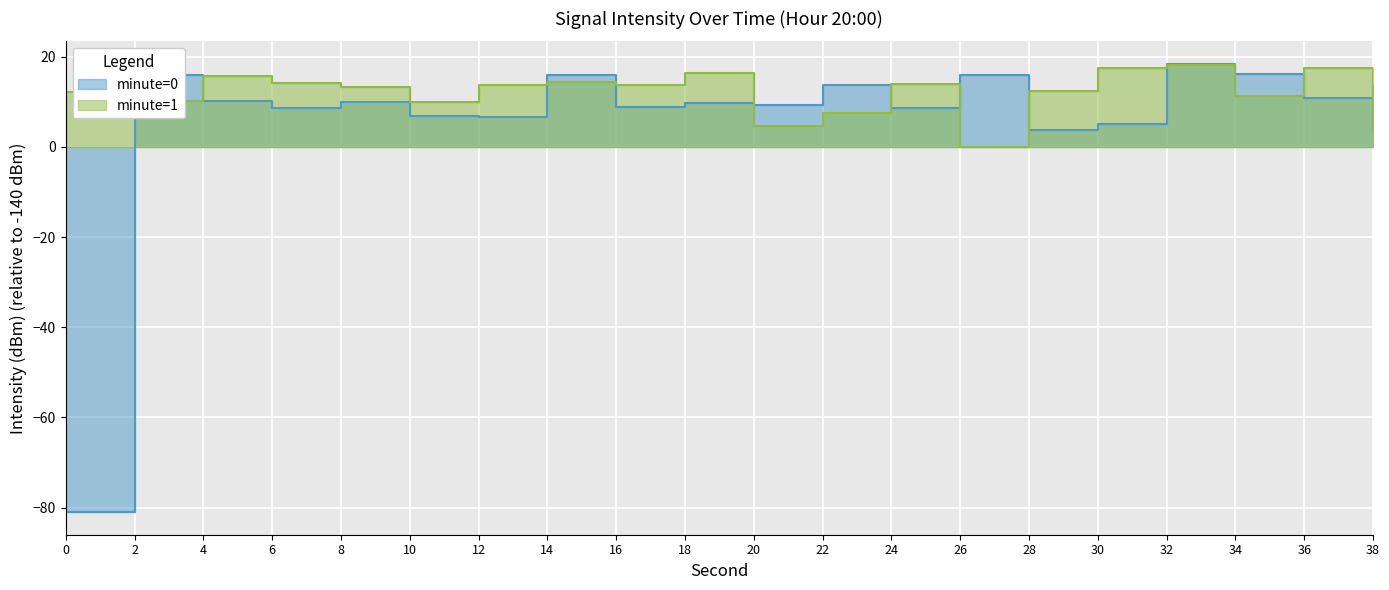

What is the minimum value shown in the chart?

-81.0